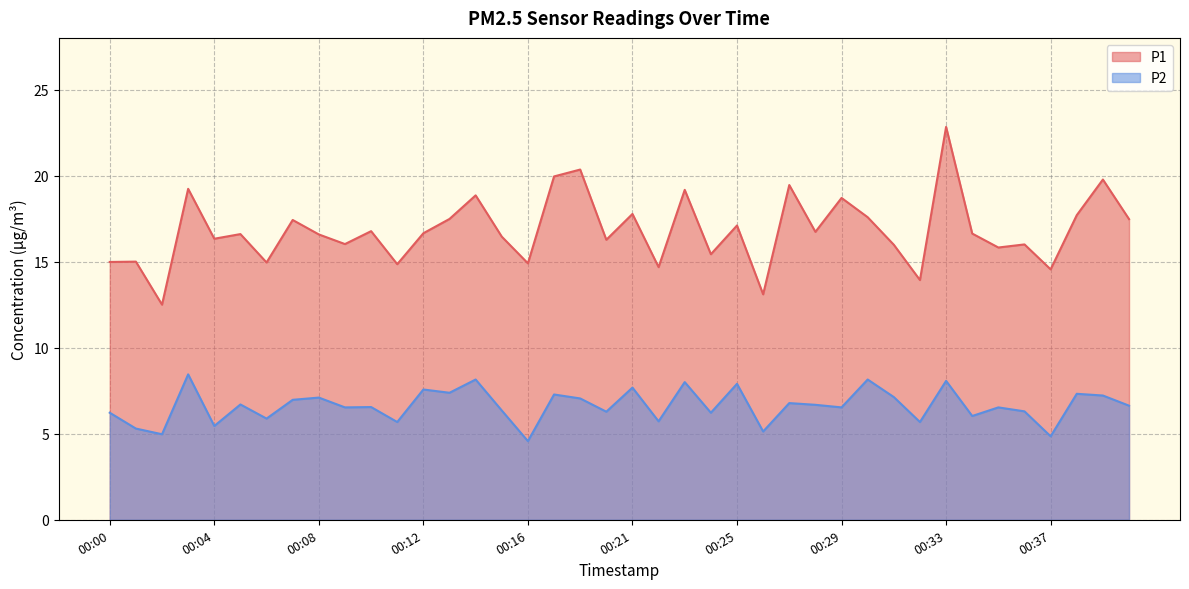

Where is the first local maximum for P2?

00:03